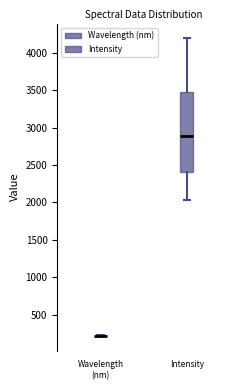

Which box is the tallest, from its lower edge to its upper edge?

Intensity